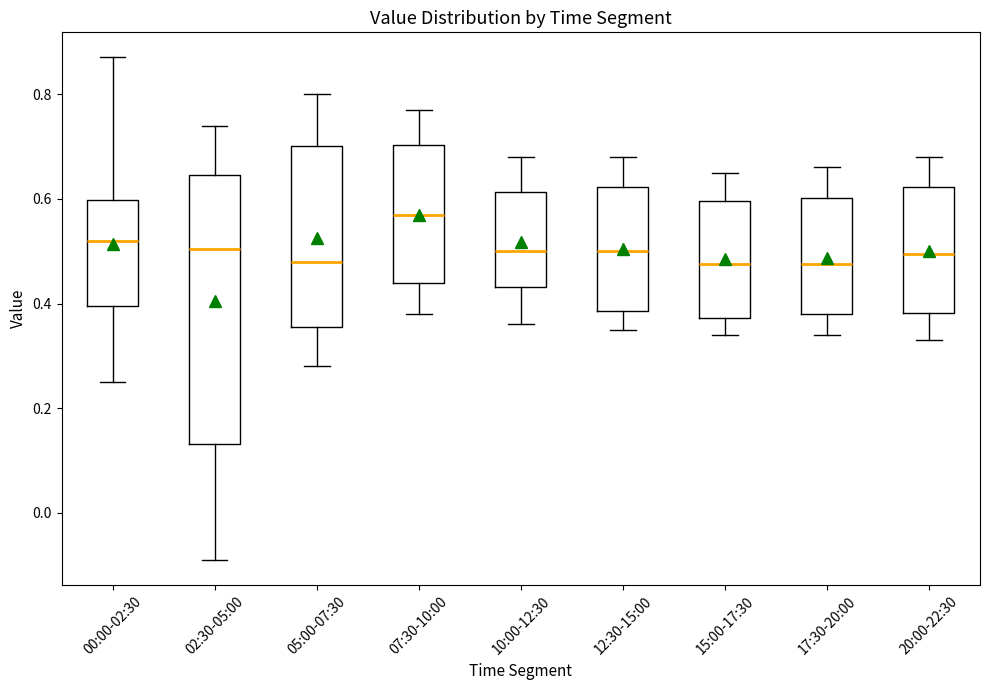

Which box has the highest median line?

07:30-10:00